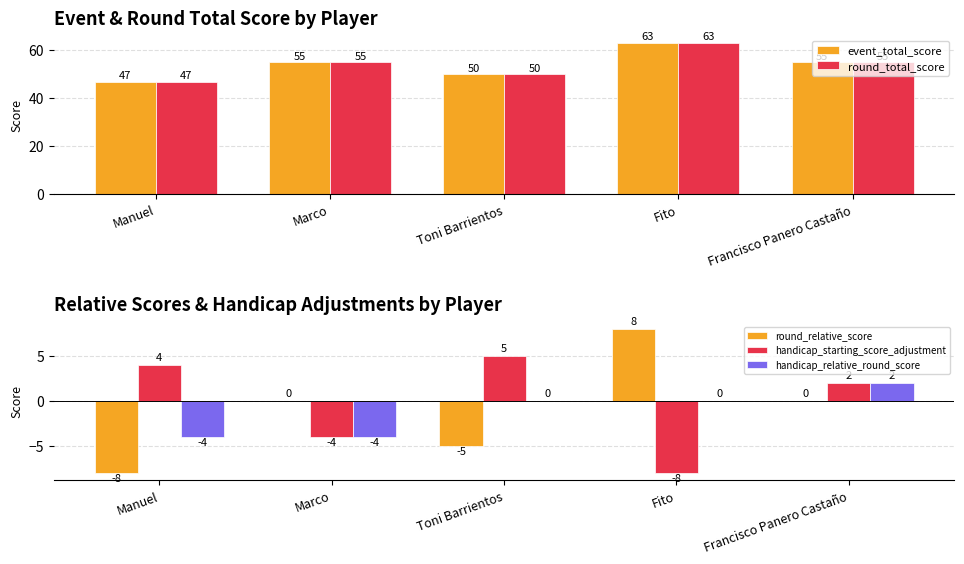

List the series in order of their peak value, highest first.

event_total_score, round_total_score, round_relative_score, handicap_starting_score_adjustment, handicap_relative_round_score